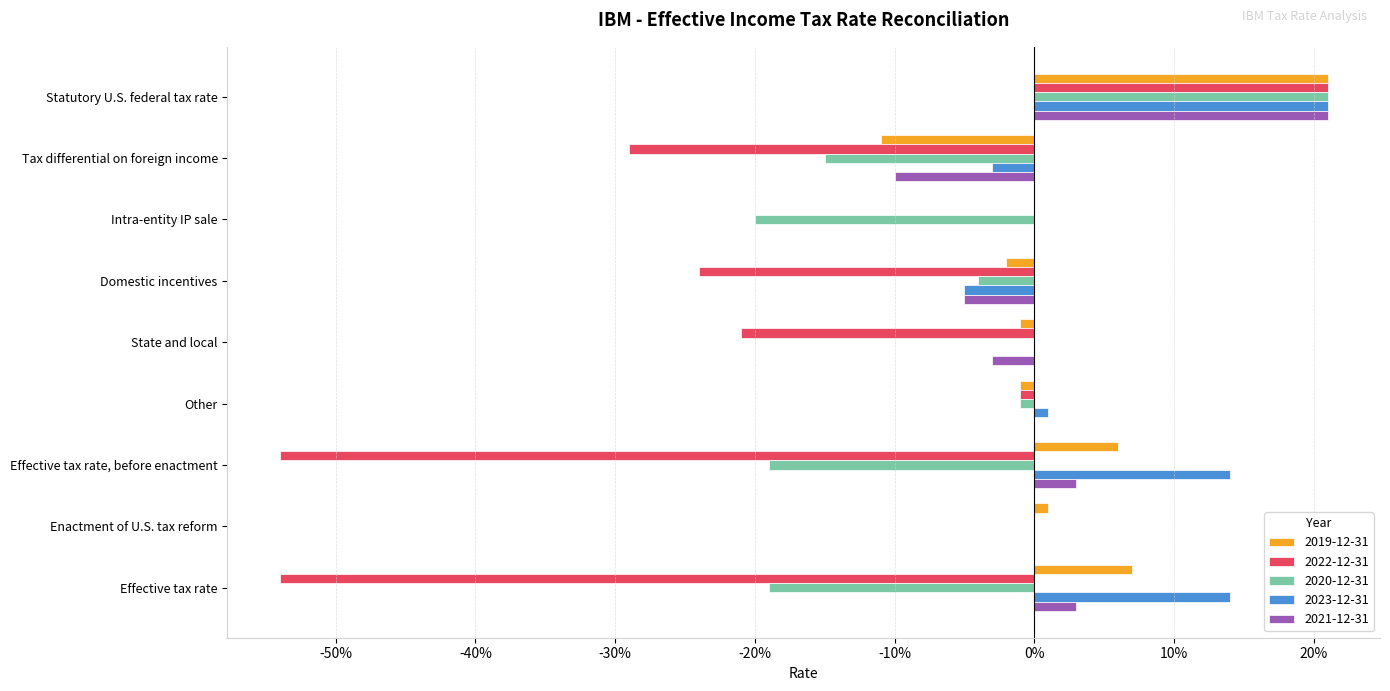

What are all the series names shown in the legend?

2019-12-31, 2022-12-31, 2020-12-31, 2023-12-31, 2021-12-31